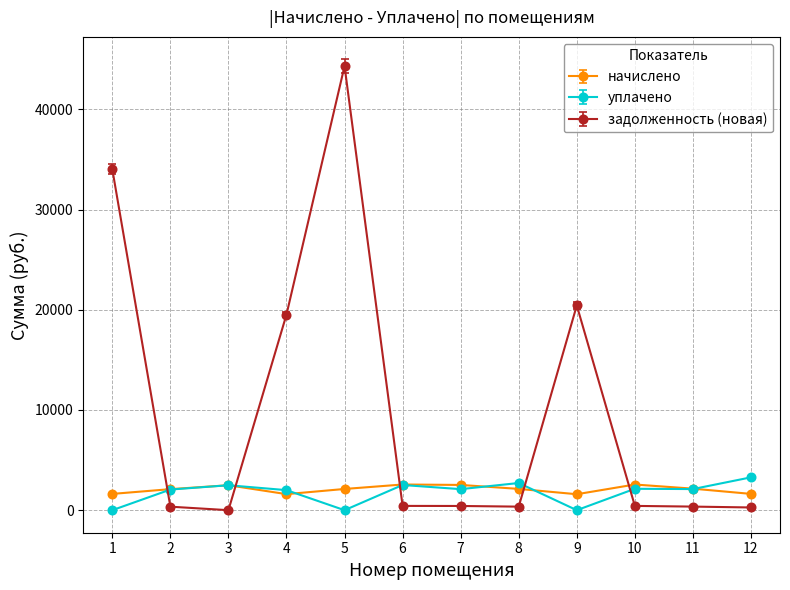

What is the lowest value of the начислено series?

1592.7